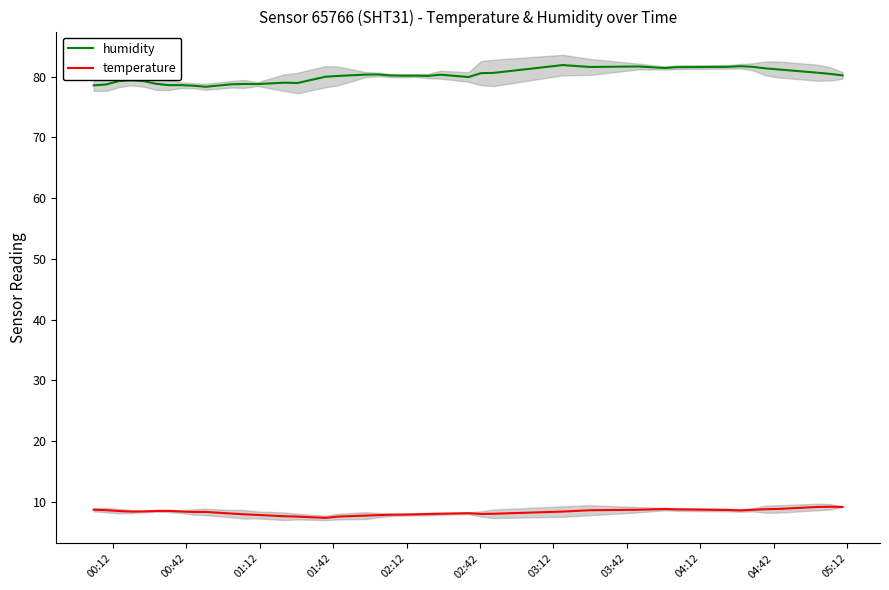

True or false: temperature and humidity cross at least once.

False